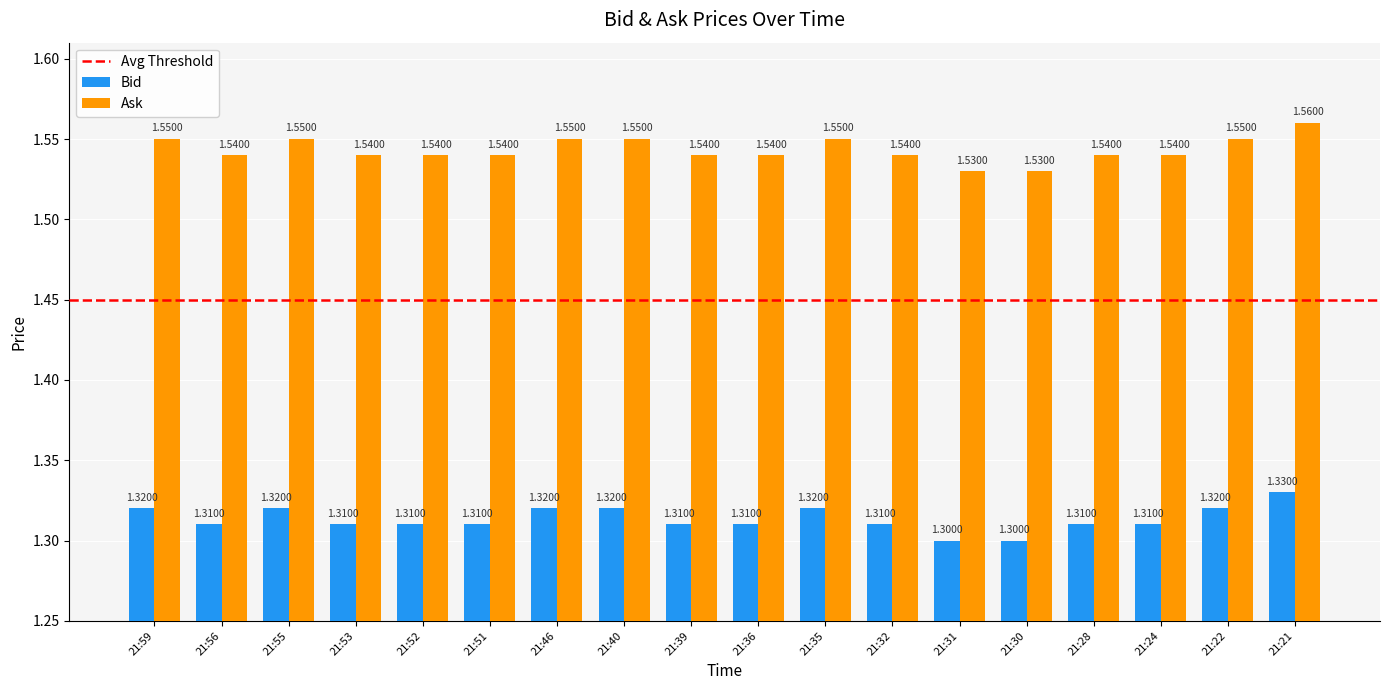

What is the value of the Bid bar at the 6th from the left?

1.3